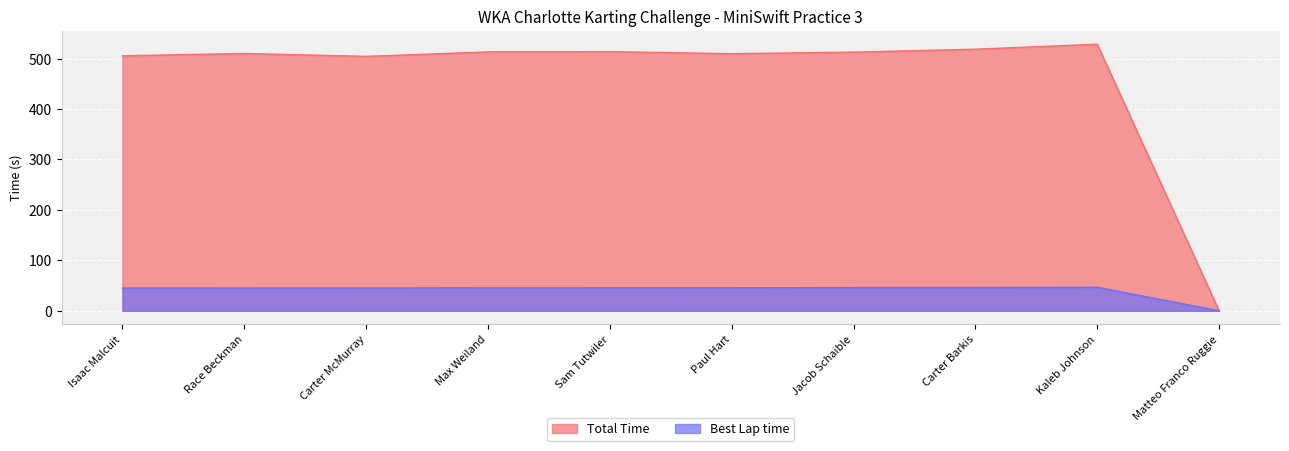

Count the number of categories in the chart.

10